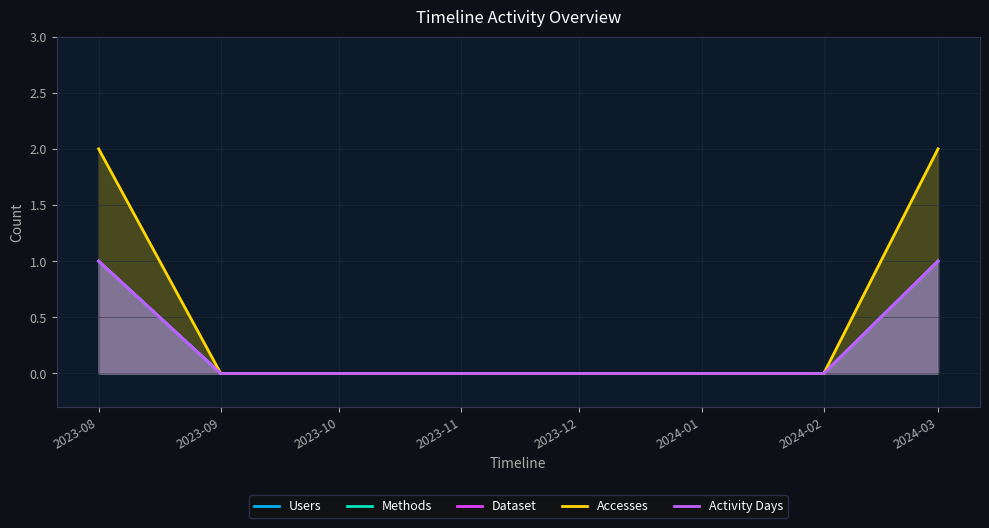

How many lines are shown in the chart?

5